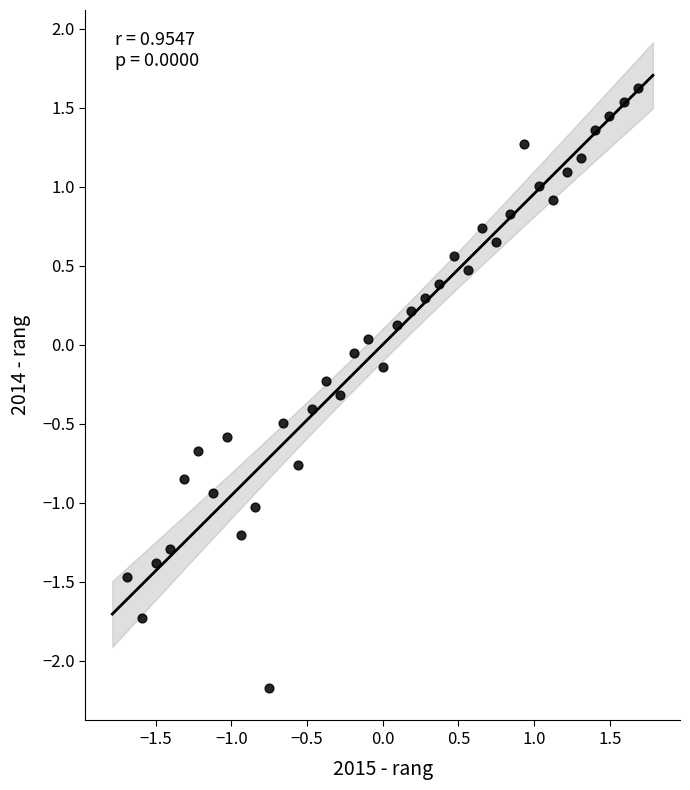

What is the range of X values (max minus min)?

3.4